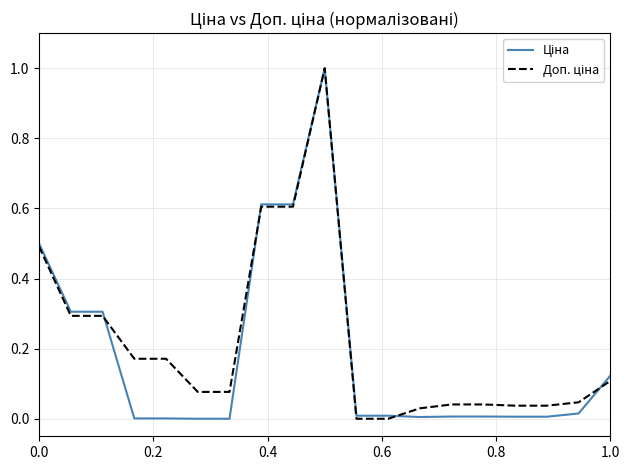

What is the maximum value shown in the chart?

1.0